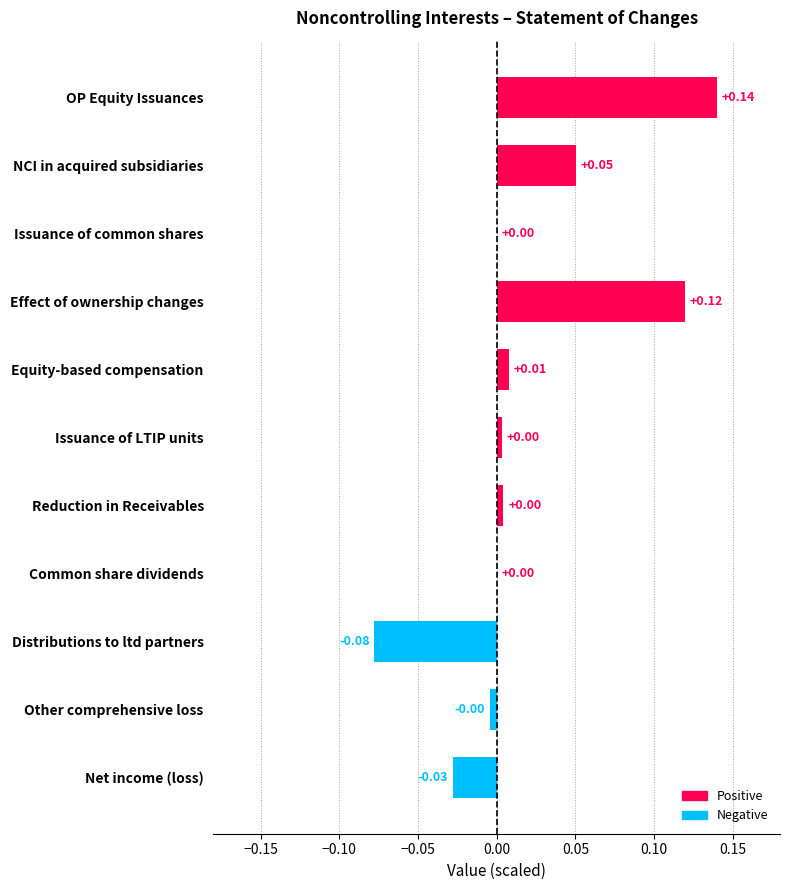

Which label corresponds to the largest value in the chart?

OP Equity Issuances